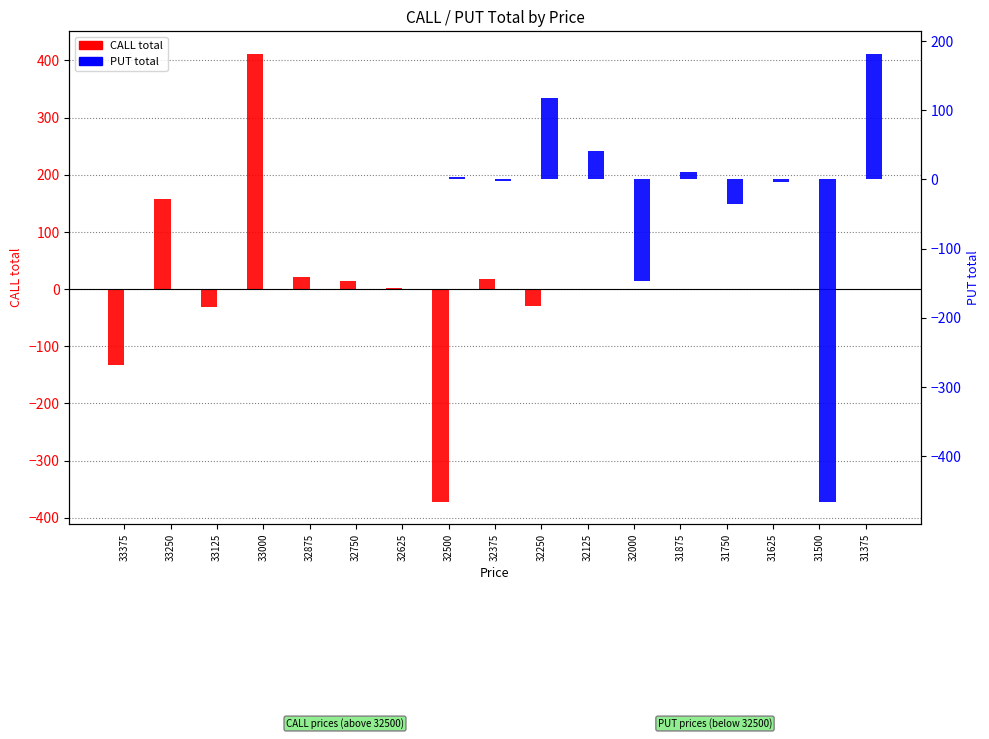

What is the sum of the PUT total values at 32000 and 31500?

-613